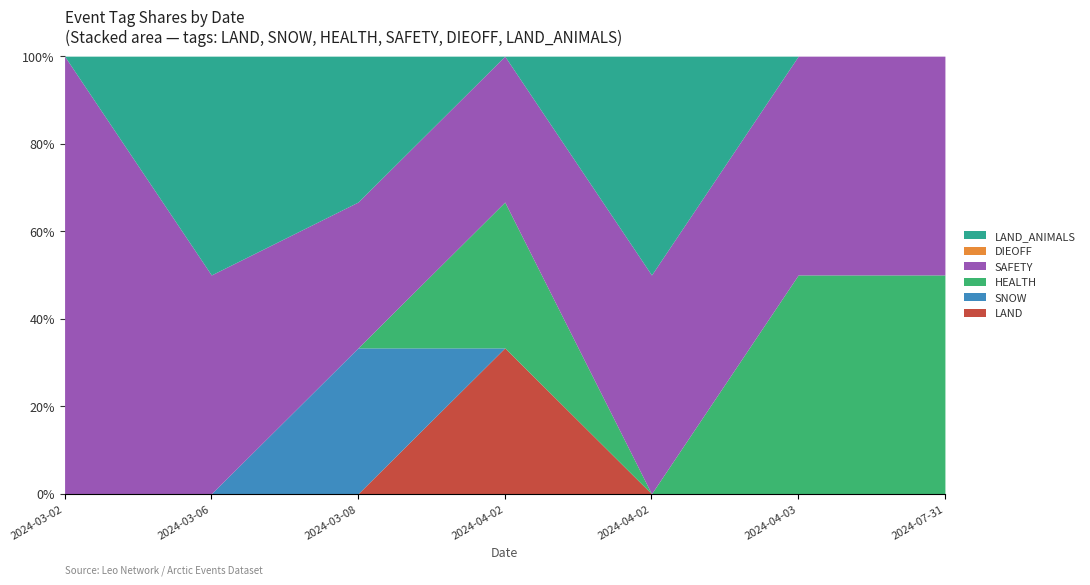

What is the label of the 5th point from the right?

2024-03-08